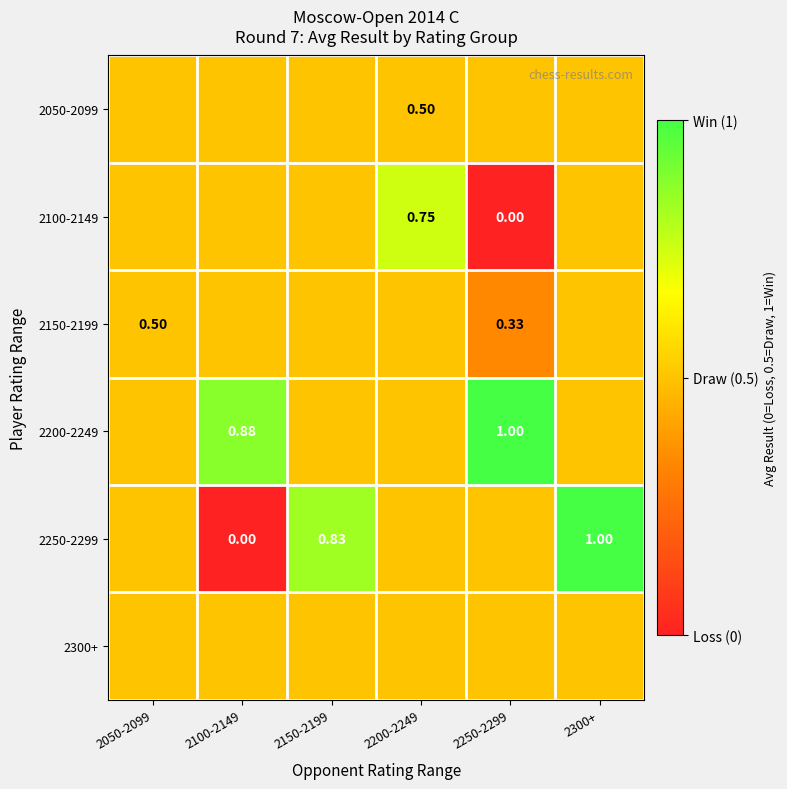

How many categories are shown in the chart?

6